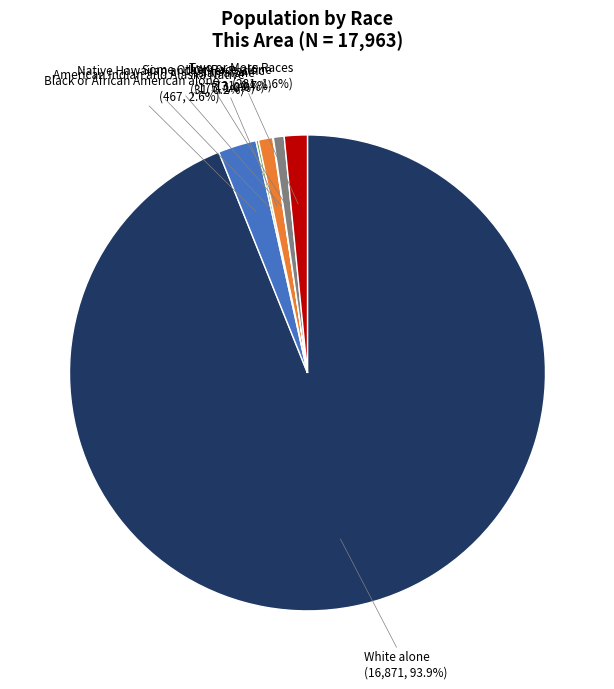

Which has a higher value, Some Other Race alone or Black or African American alone?

Black or African American alone